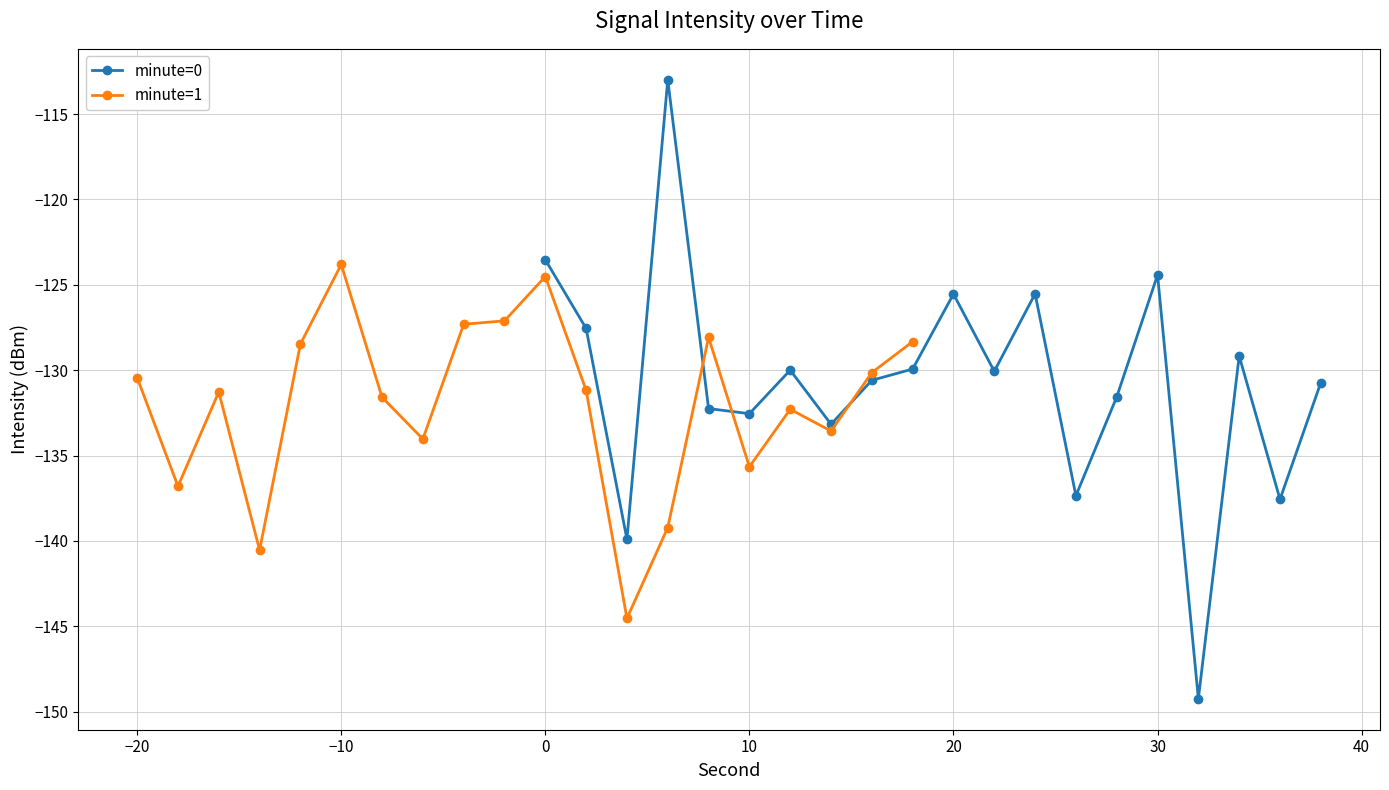

Reading left to right, extract all data points from this chart.

minute=0: -123.5	-127.6	-139.9	-113.0	-132.2	-132.5	-130.0	-133.2	-130.6	-129.9	-125.5	-130.1	-125.5	-137.4	-131.6	-124.4	-149.2	-129.2	-137.6	-130.7
minute=1: -130.4	-136.8	-131.3	-140.5	-128.5	-123.8	-131.6	-134.0	-127.3	-127.1	-124.5	-131.2	-144.5	-139.2	-128.1	-135.7	-132.3	-133.6	-130.1	-128.3